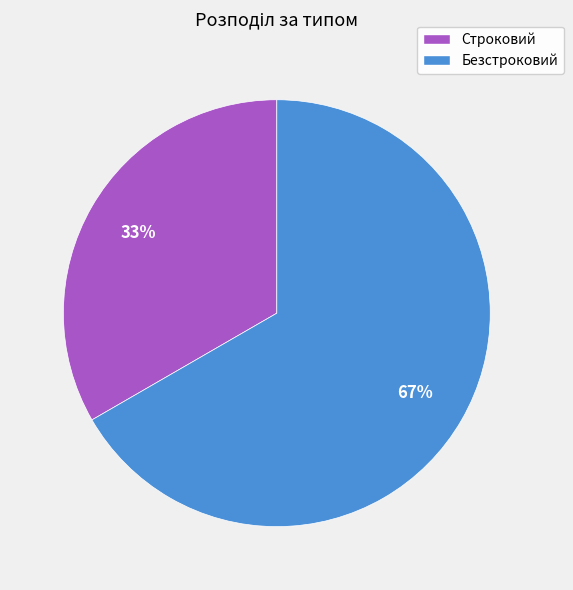

How many segments does this pie chart have?

2